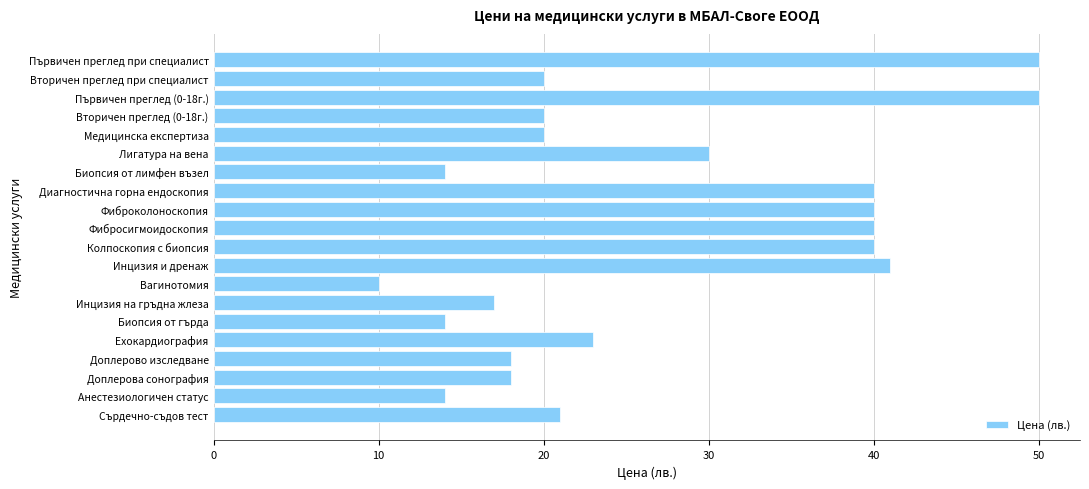

Reading top to bottom, what are all the values shown in this chart?

Първичен преглед при специалист=50	Вторичен преглед при специалист=20	Първичен преглед (0-18г.)=50	Вторичен преглед (0-18г.)=20	Медицинска експертиза=20	Лигатура на вена=30	Биопсия от лимфен възел=14	Диагностична горна ендоскопия=40	Фиброколоноскопия=40	Фибросигмоидоскопия=40	Колпоскопия с биопсия=40	Инцизия и дренаж=41	Вагинотомия=10	Инцизия на гръдна жлеза=17	Биопсия от гърда=14	Ехокардиография=23	Доплерово изследване=18	Доплерова сонография=18	Анестезиологичен статус=14	Сърдечно-съдов тест=21